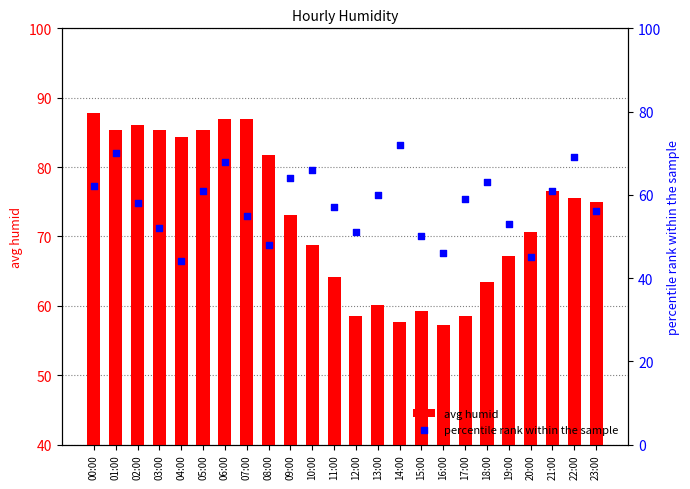

At how many categories does at least one series exceed 73?

13